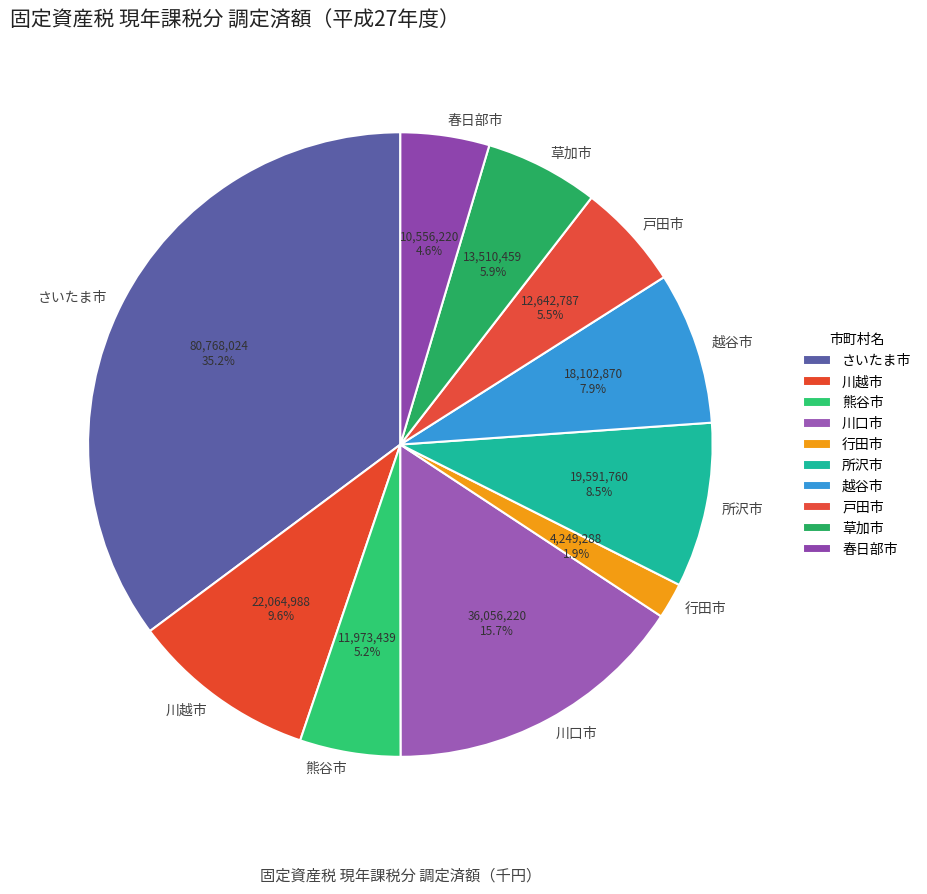

To the nearest percent, what is the difference between the 熊谷市 and 所沢市 slice percentages?

3%